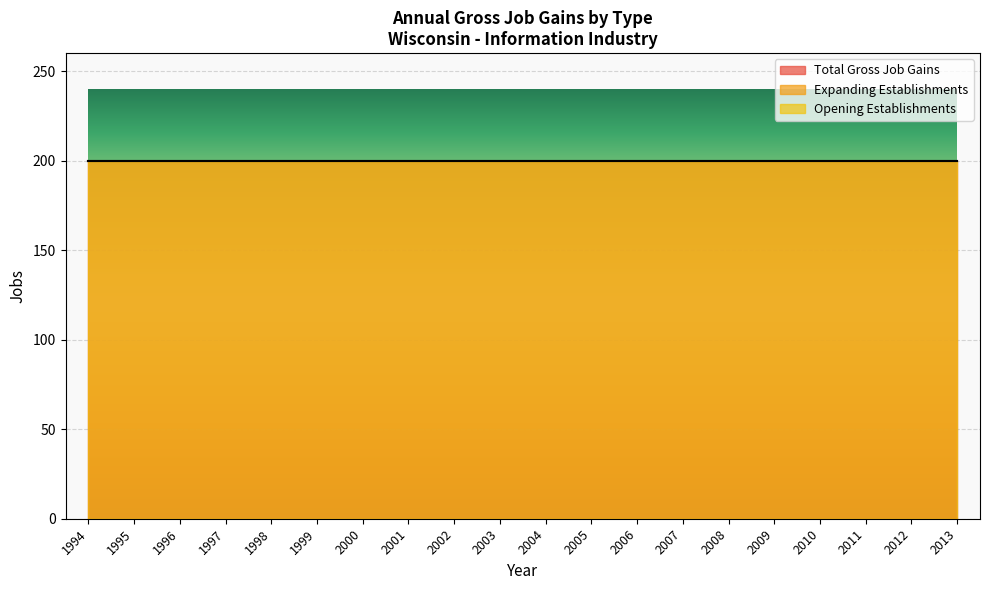

At which category does the chart reach its peak across all series?

1994